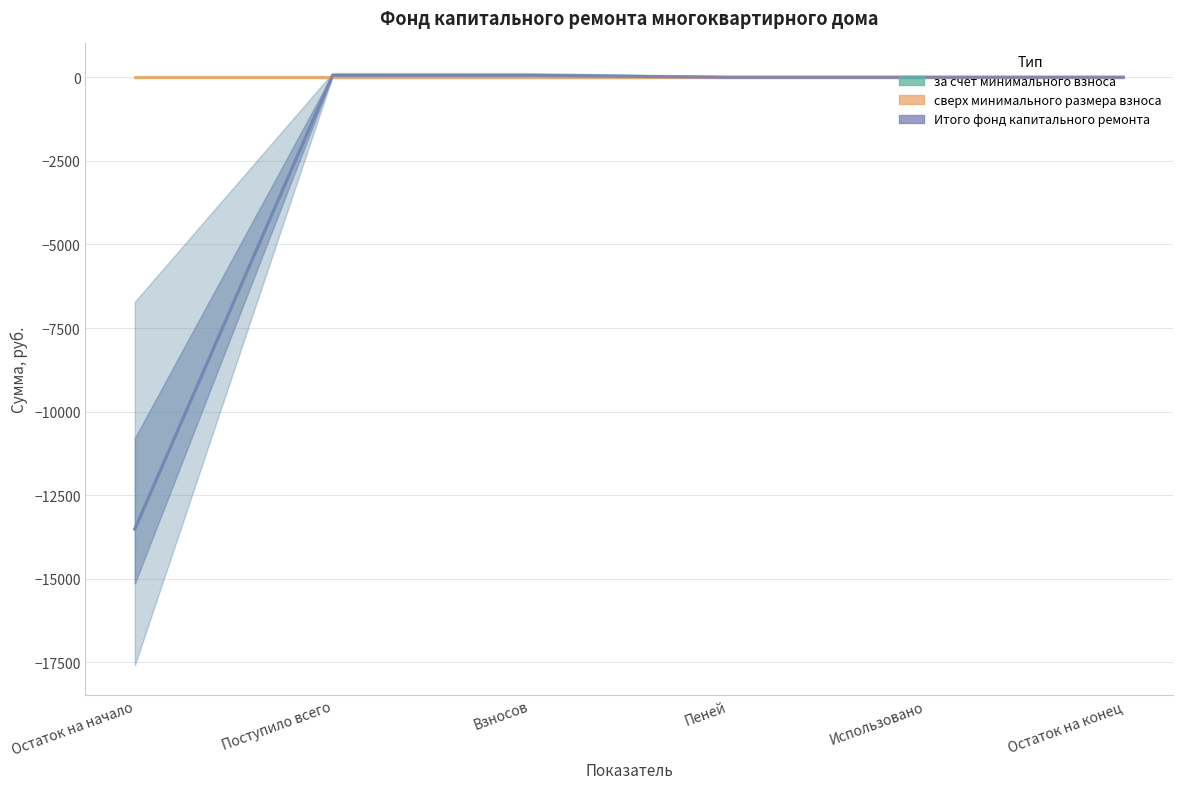

The value of за счет минимального взноса at Поступило всего is 81.7. True or false?

False